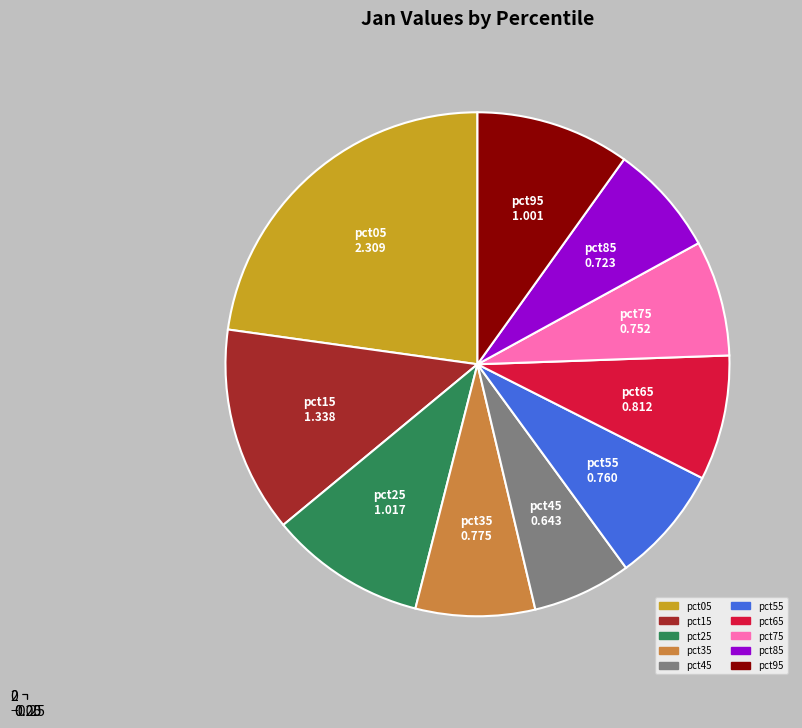

Which category has the biggest portion of the pie?

pct05